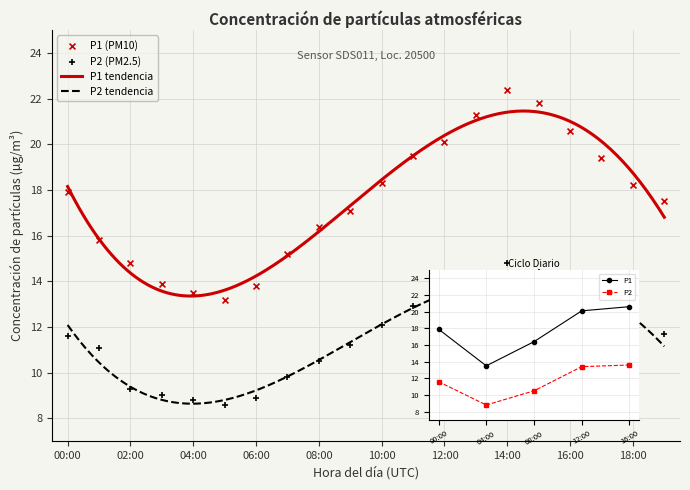

What is the total value across all series at 00:00?

29.5